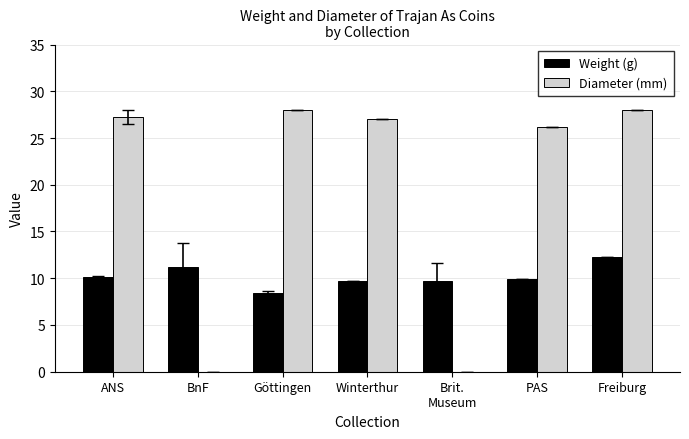

How many distinct data groups are displayed?

2